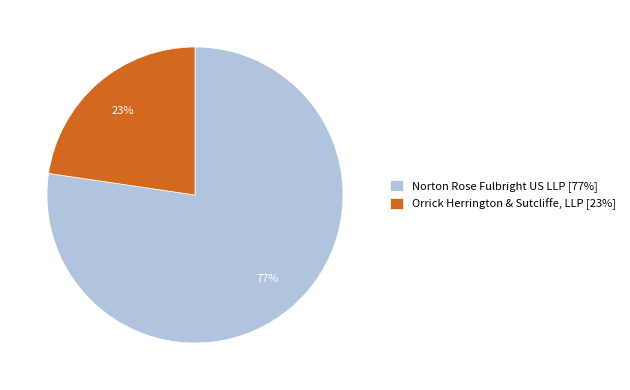

To the nearest percent, what is the combined percentage of Orrick Herrington & Sutcliffe, LLP and Norton Rose Fulbright US LLP?

100%